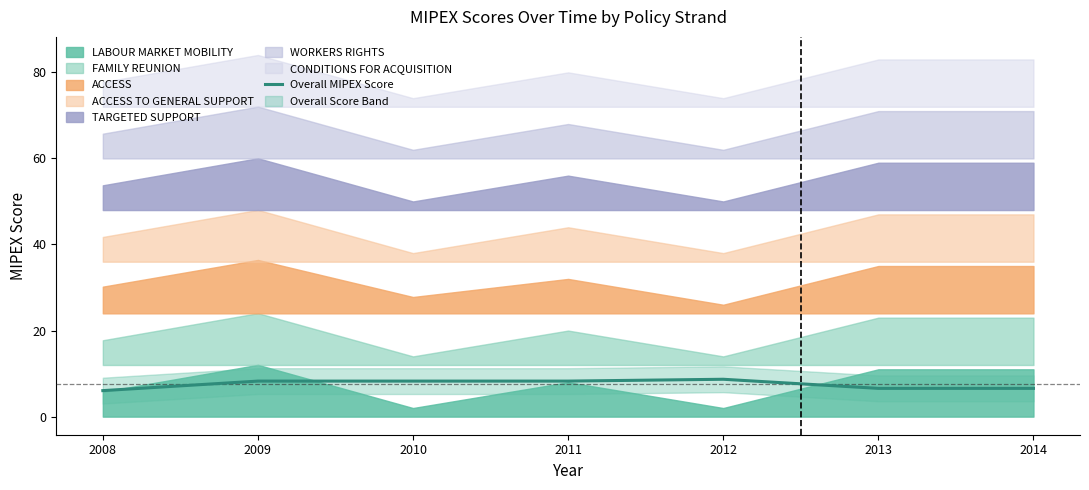

The value at 2010 is 10.8. True or false?

False